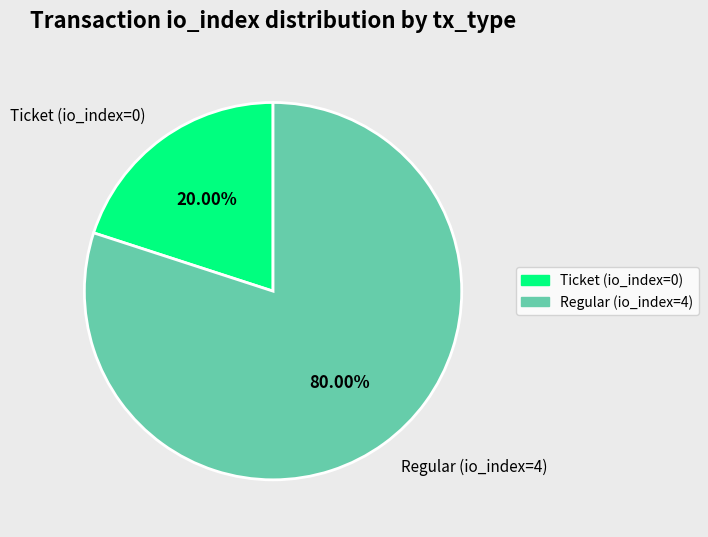

What percentage is NOT represented by Ticket (io_index=0)?

80.0%